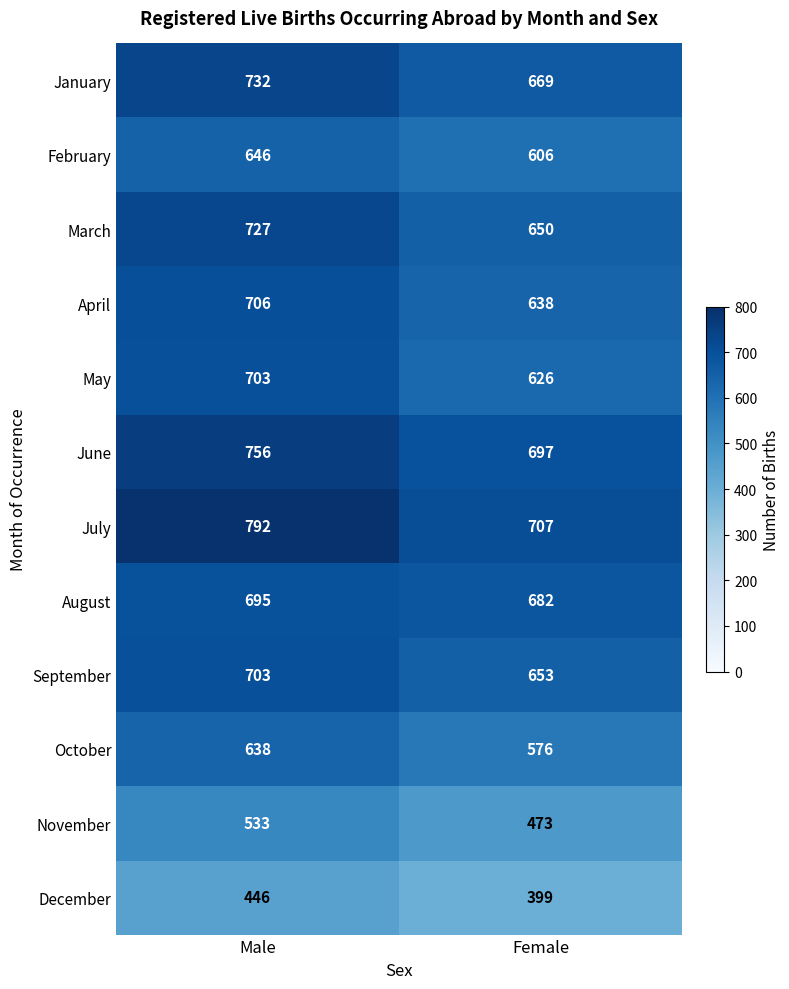

What is the difference between the maximum and minimum values in the October series?

62